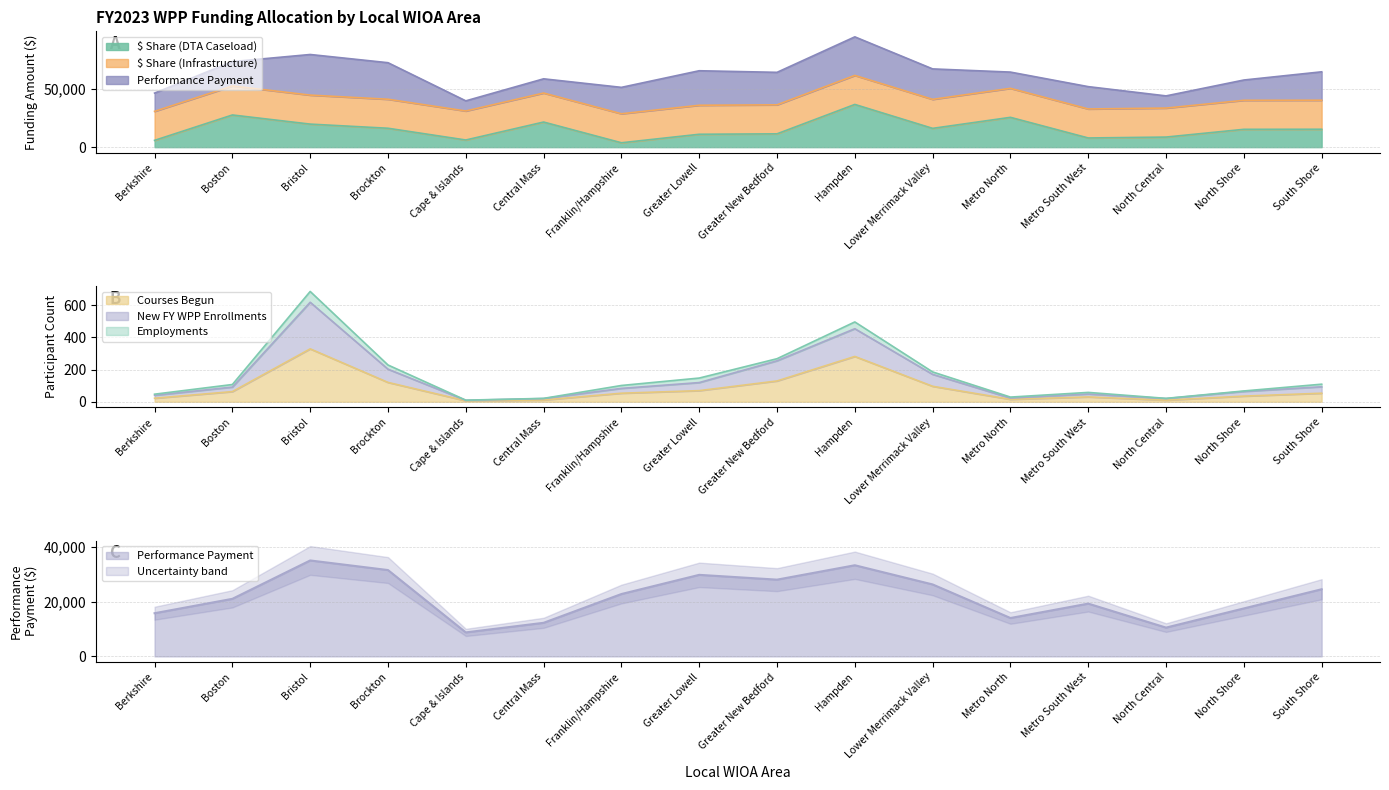

What is the difference between the highest and lowest values at South Shore?

24447.0